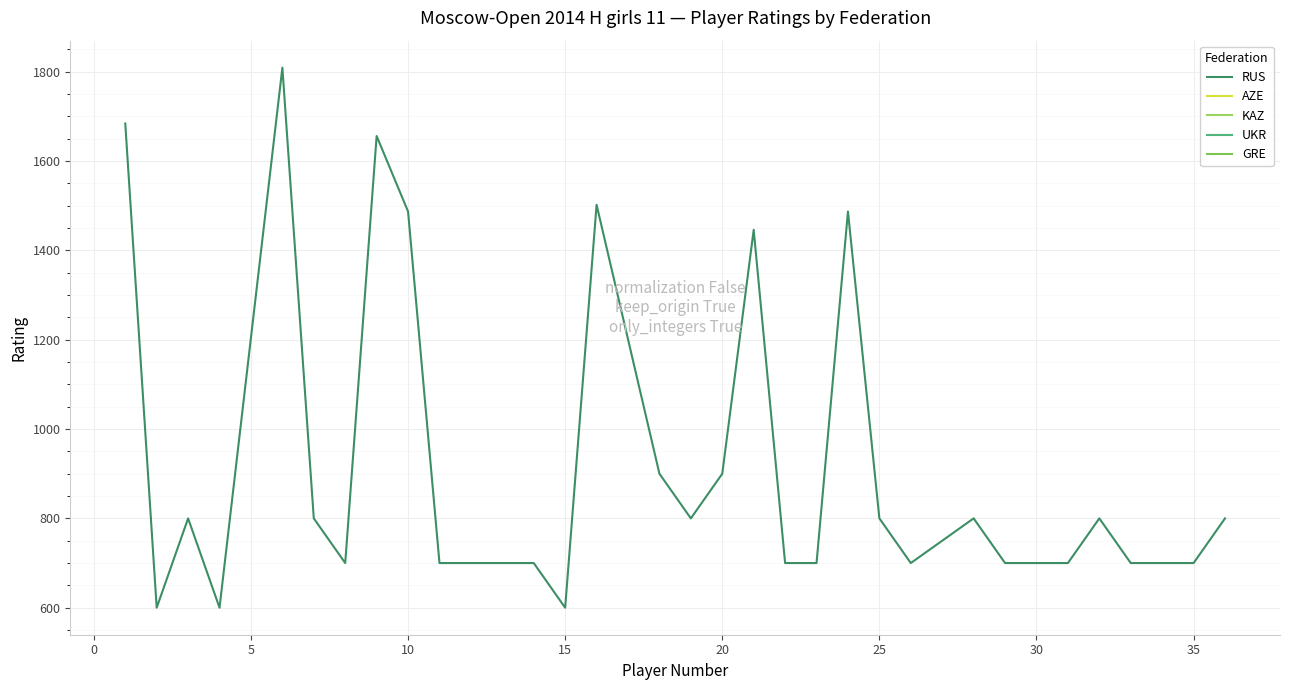

How many categories are shown in the chart?

32